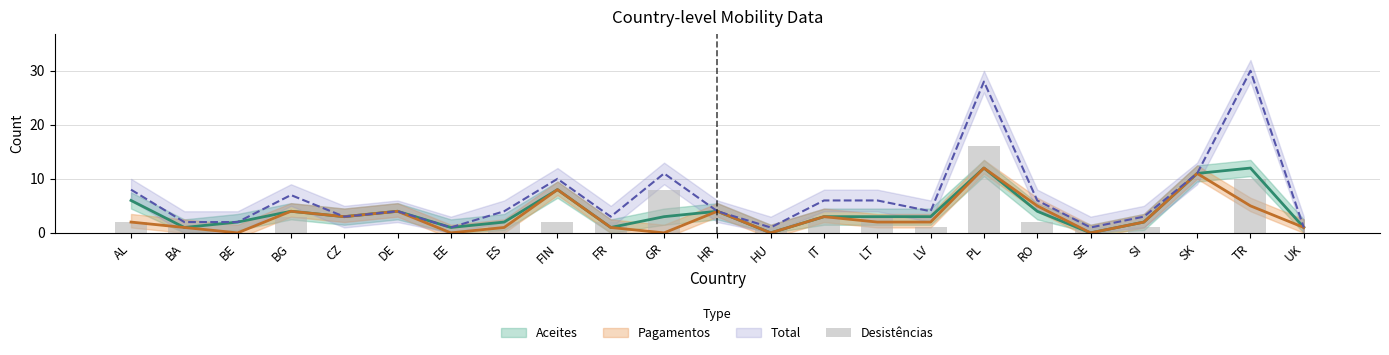

What position from the left is DE?

6